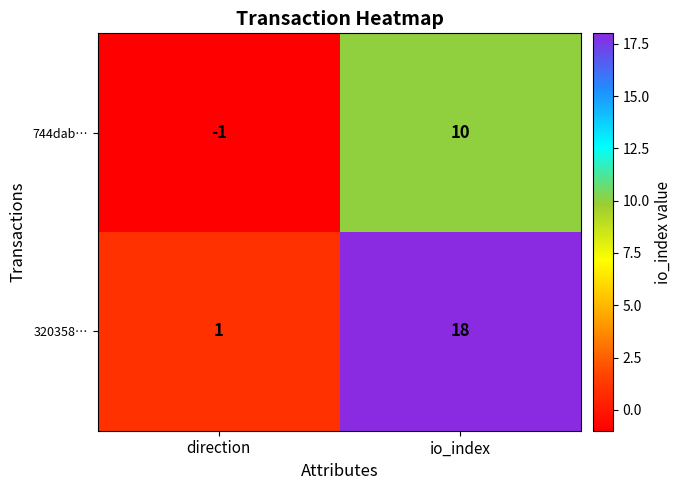

The 320358… series shows 1 at direction. True or false?

True